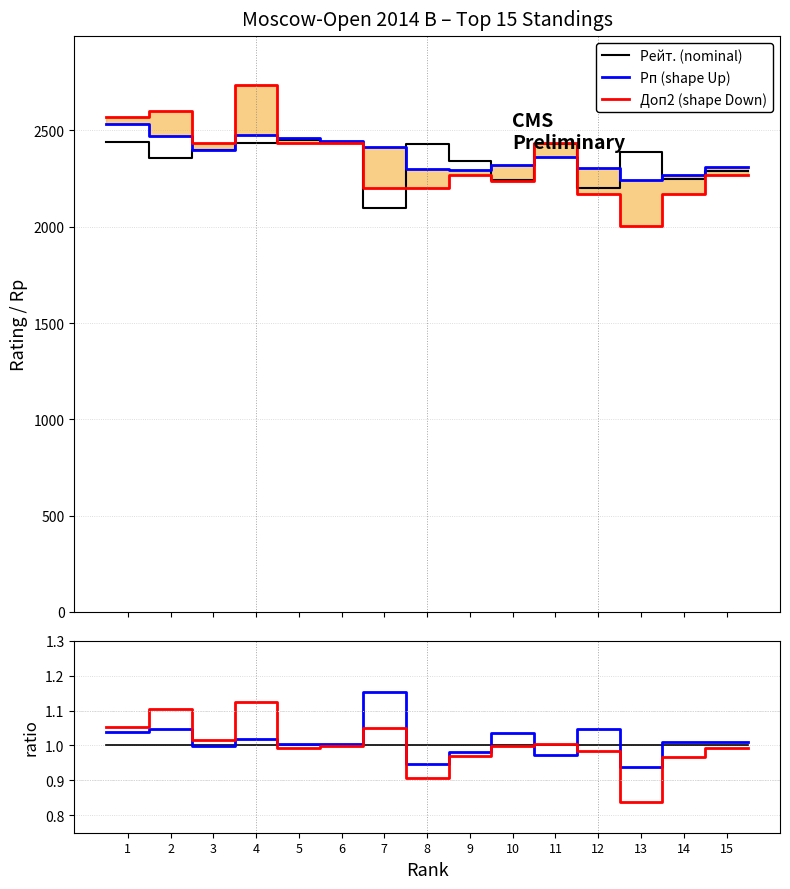

Count the number of categories in the chart.

16